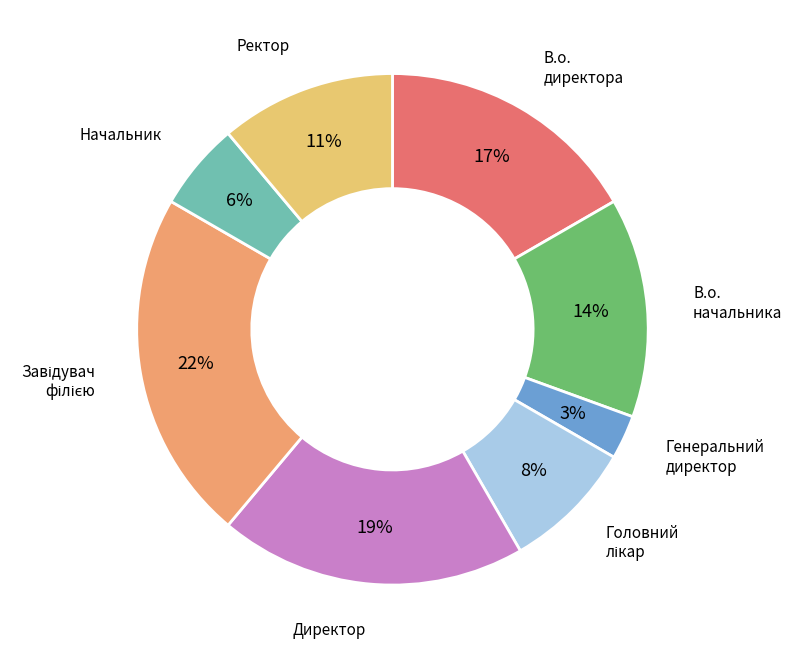

To the nearest percent, what percentage of the pie is В.о. директора?

17%